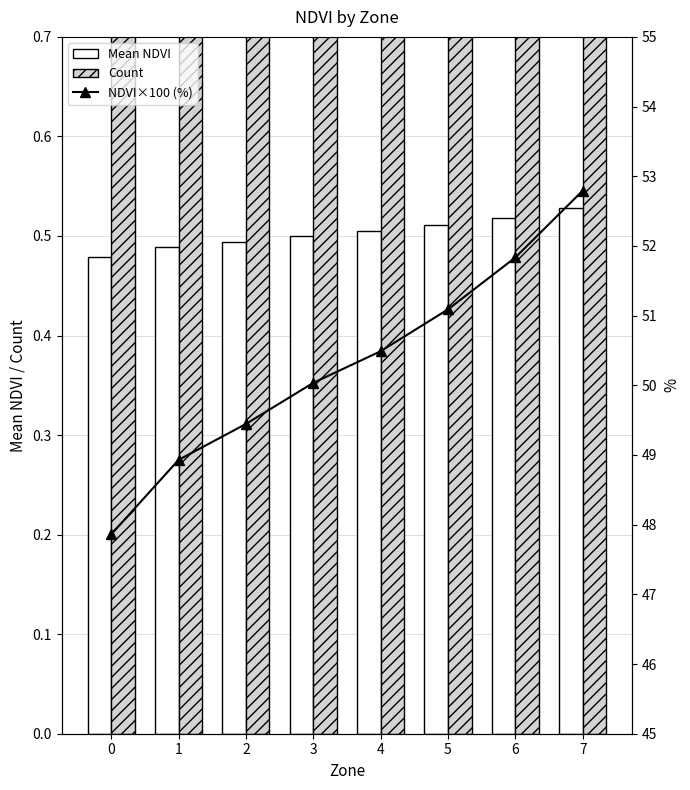

Between 4 and 0, which is larger?

4